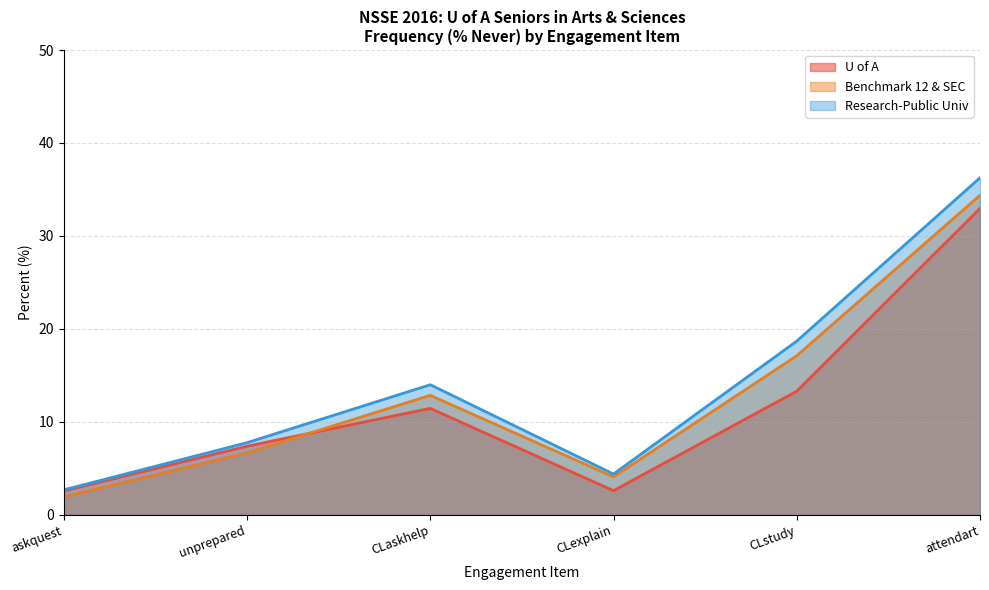

Rank the categories by Research-Public Univ value from lowest to highest.

askquest, CLexplain, unprepared, CLaskhelp, CLstudy, attendart